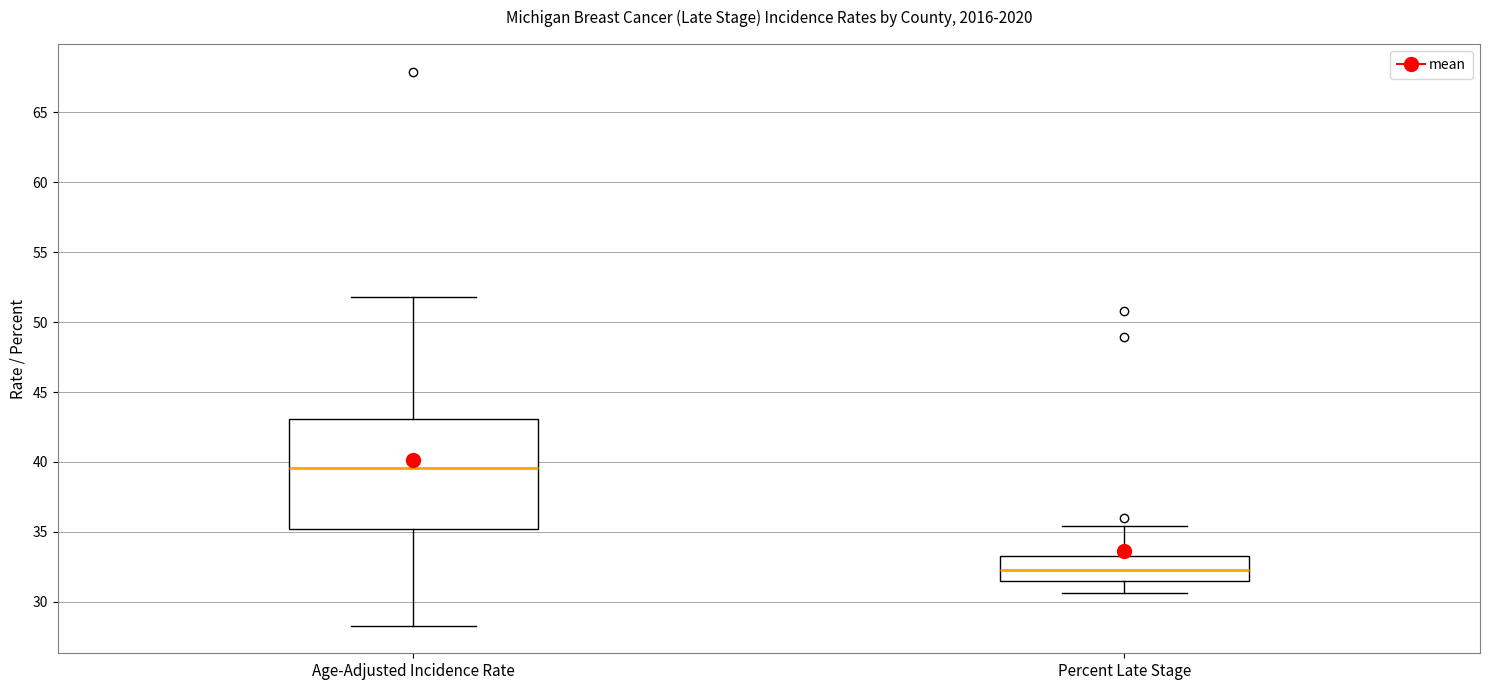

Reading left to right, transcribe this box plot: for each box, give where its median line is, the range the box spans, and where its two whiskers end, as read against the y-axis. The values are not printed on the chart, so give them approximately, as read against the axis.

Age-Adjusted Incidence Rate: median 39.5, box 35.0 to 43.0, whiskers 28.5 to 52.0
Percent Late Stage: median 32.5, box 31.5 to 33.5, whiskers 30.5 to 35.5